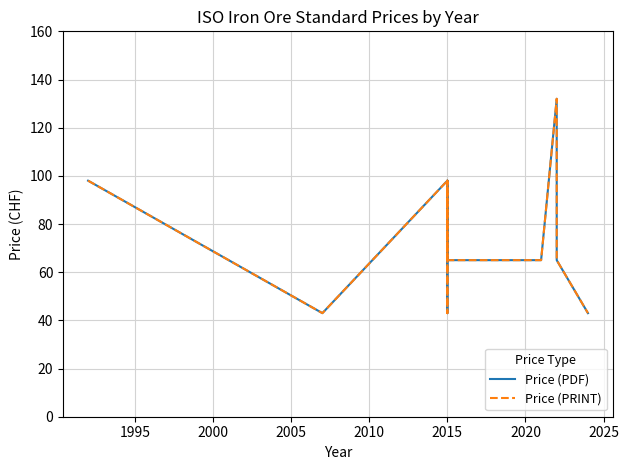

What is the difference between the maximum and second lowest values in the Price (PDF) series?

89